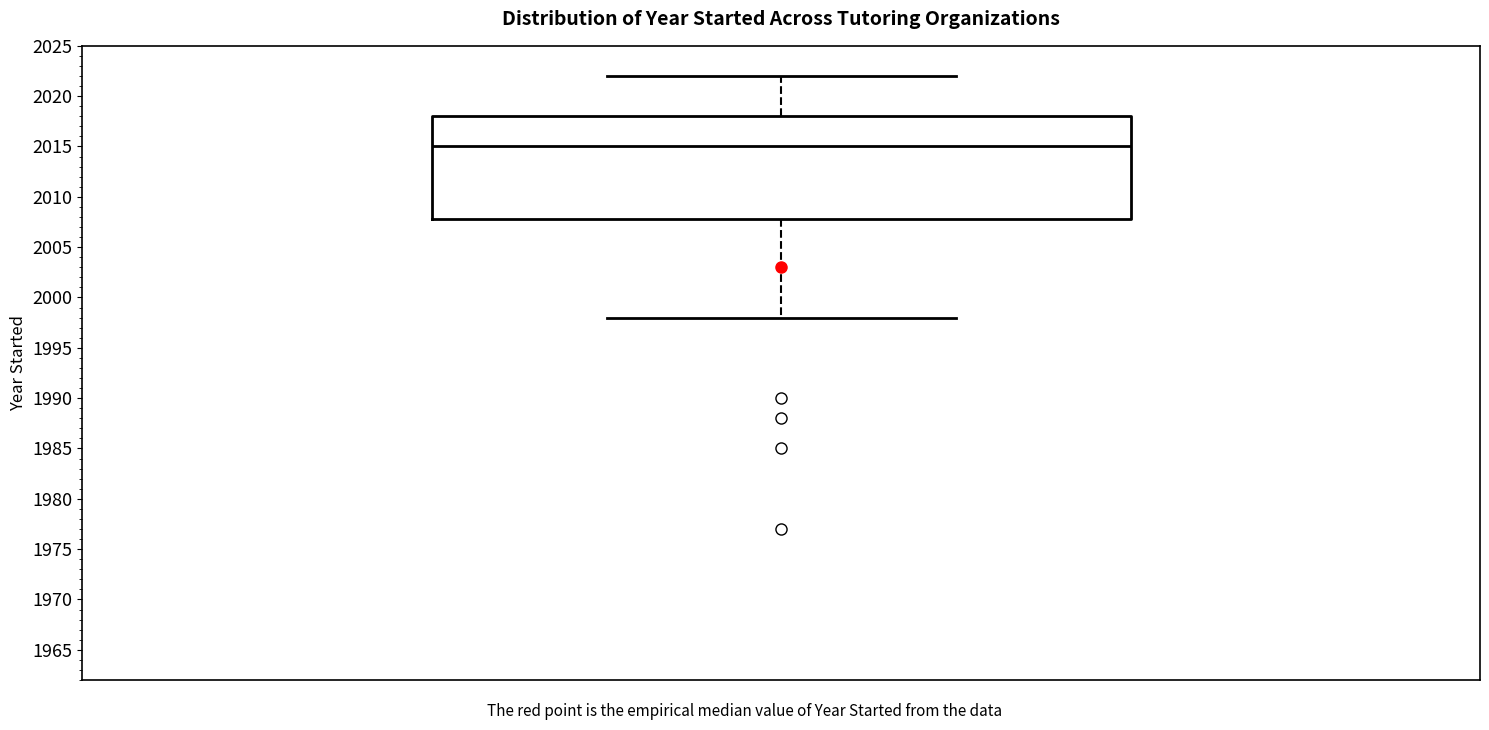

Where is the lower edge of the box on the y-axis? The values are not printed on the chart, so give them approximately, as read against the axis.

2008